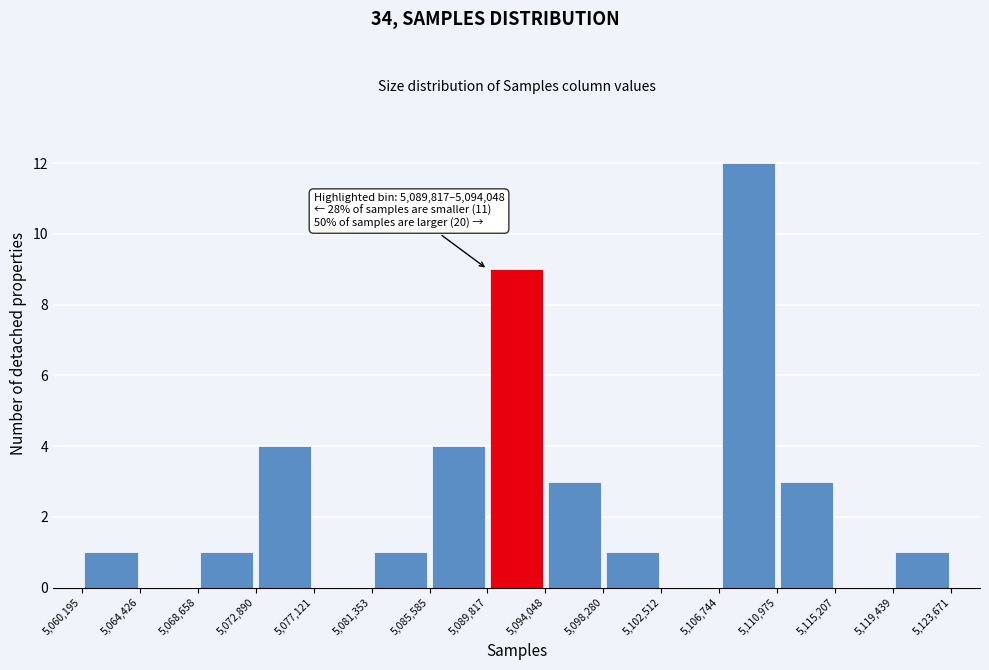

Which range on the x-axis has the tallest bar?

5,106,744 to 5,110,975